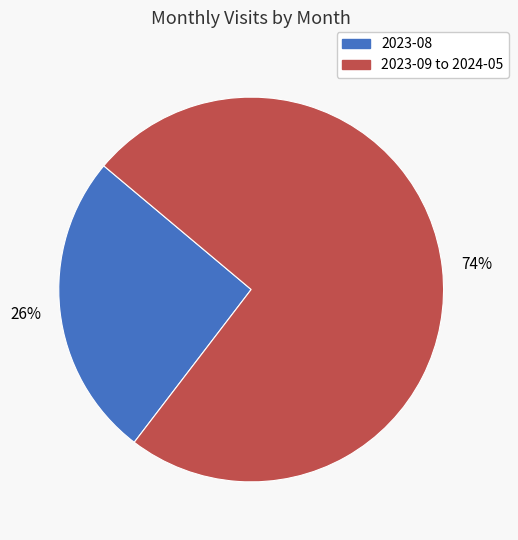

To the nearest percent, what is the average slice percentage?

50%